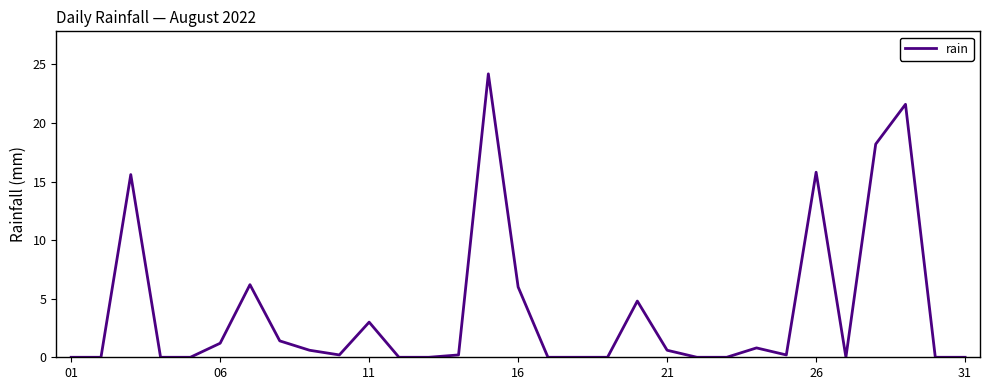

What is the difference between the maximum and minimum values?

24.2